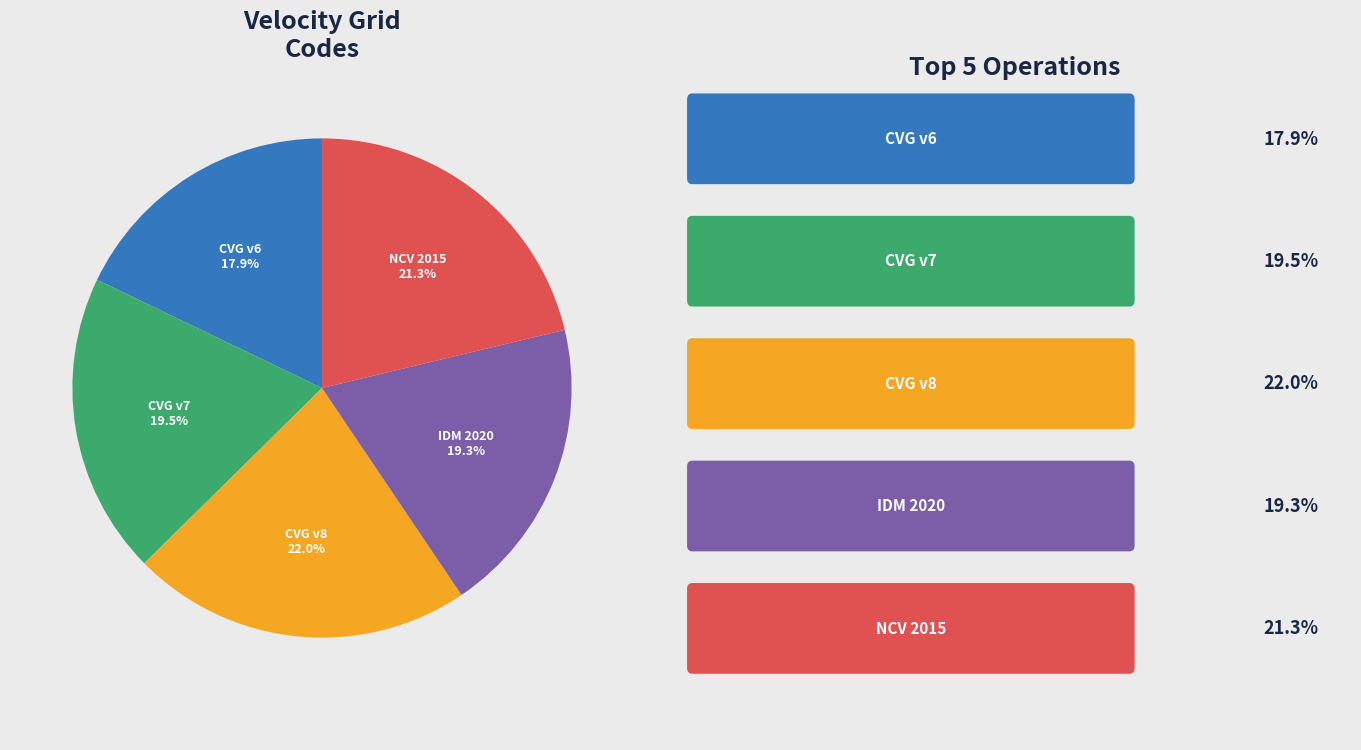

Is there any slice that represents more than half of the pie?

No